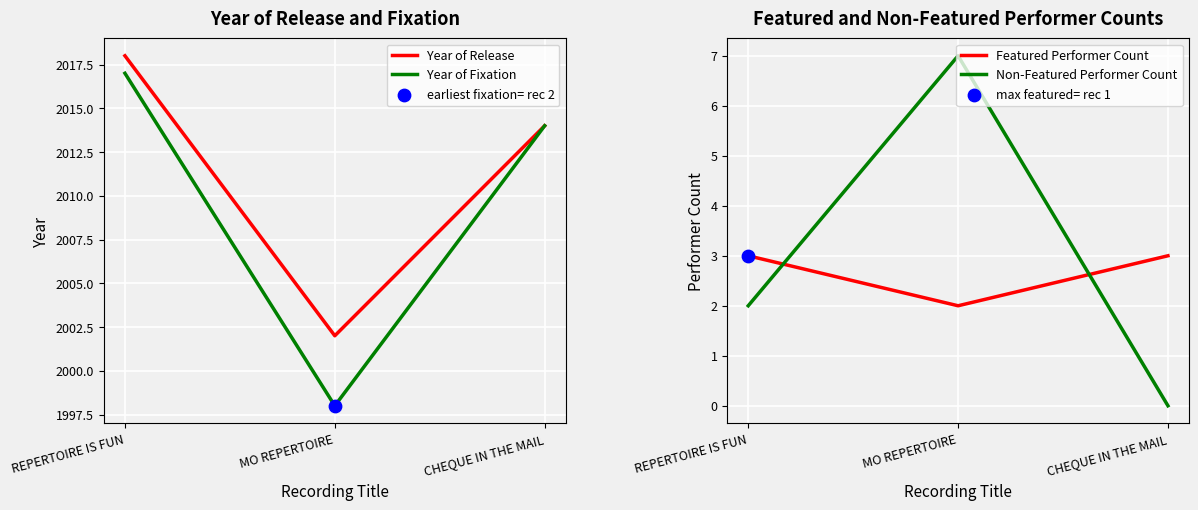

At how many categories does at least one series exceed 42?

3